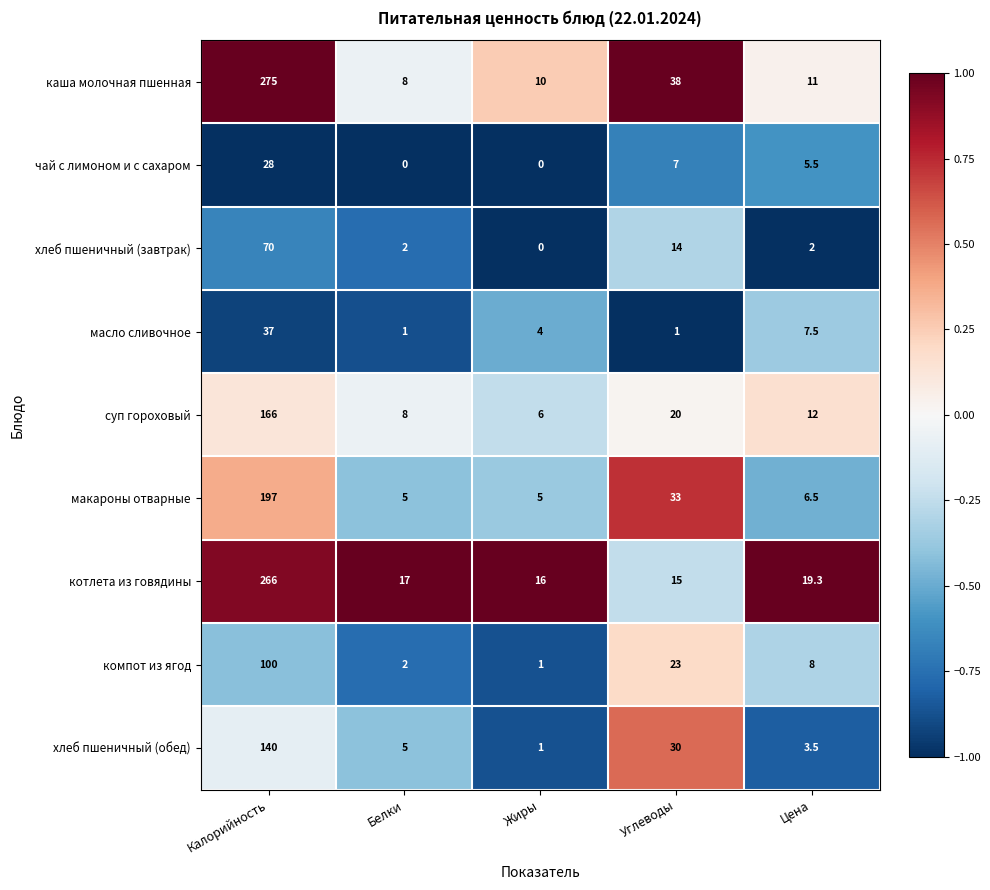

Which category has the highest value across all series?

Калорийность